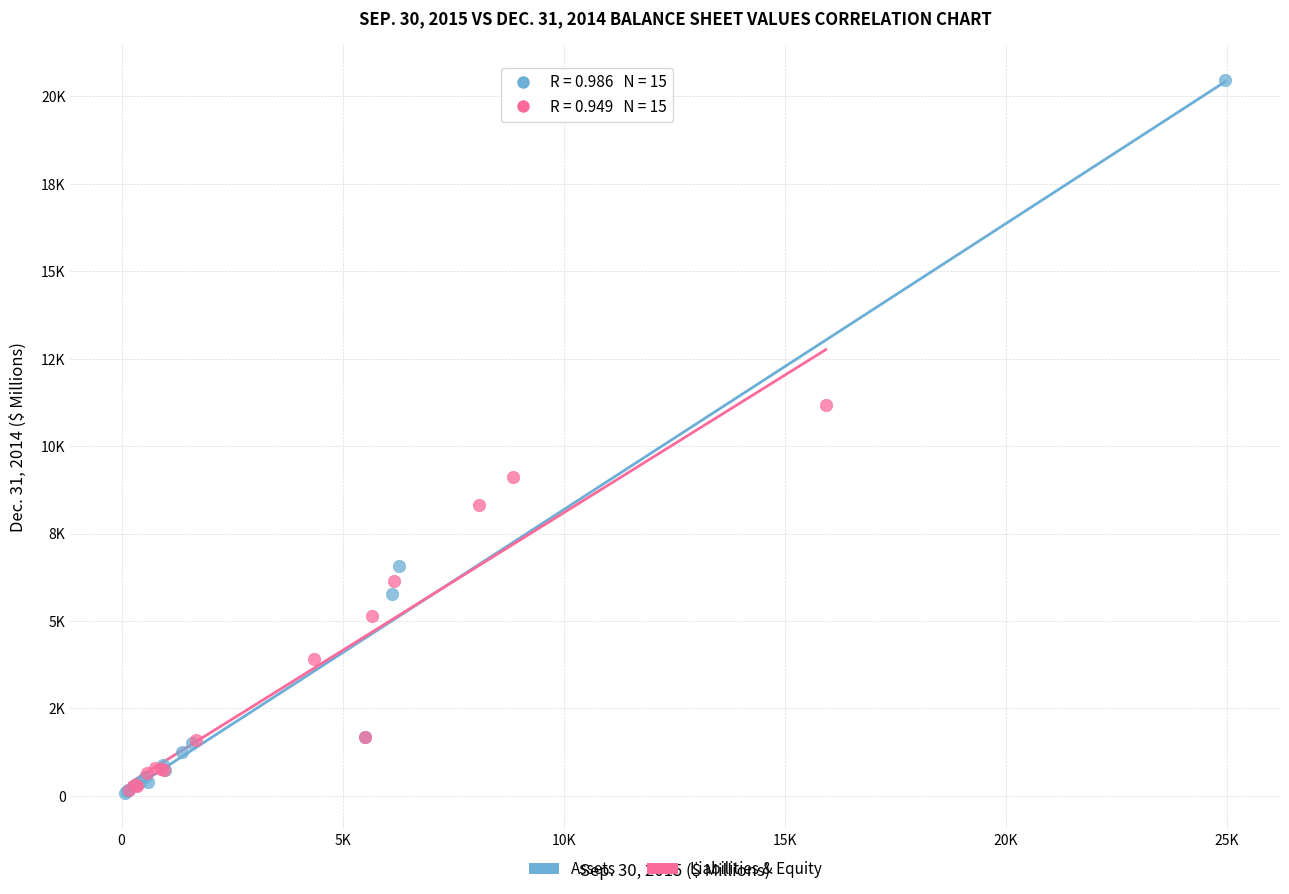

Which series has the widest spread of Y values?

Assets